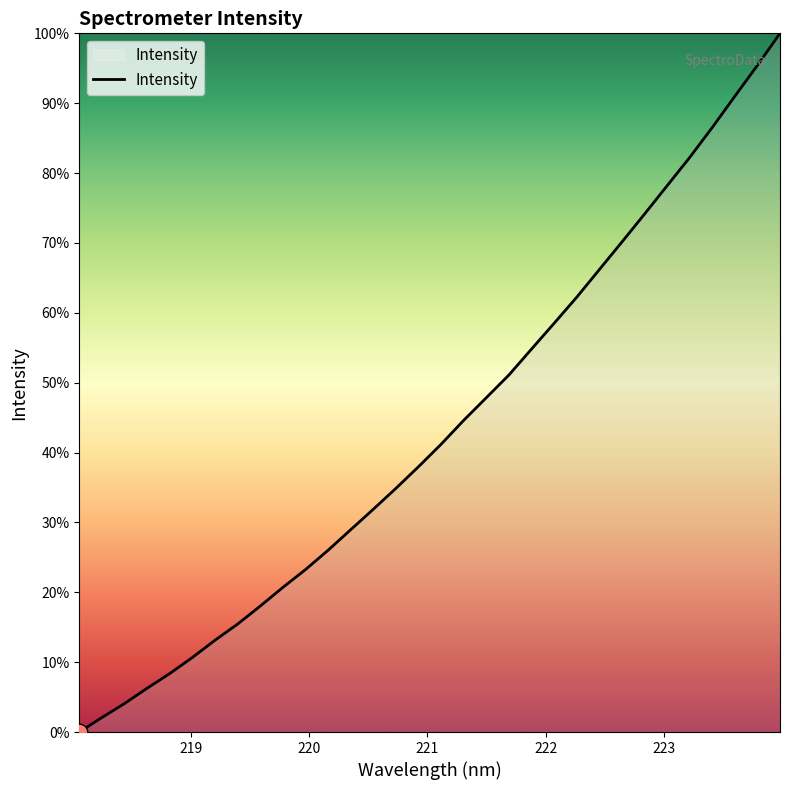

List the labels in order of value, largest first.

223.9802, 223.7895, 223.5987, 223.408, 223.2172, 223.0264, 222.8355, 222.6447, 222.4538, 222.263, 222.0721, 221.8812, 221.6902, 221.4993, 221.3083, 221.1174, 220.9264, 220.7354, 220.5444, 220.3533, 220.1623, 219.9712, 219.7801, 219.589, 219.3979, 219.2067, 219.0156, 218.8244, 218.6332, 218.442, 218.2508, 218.0596